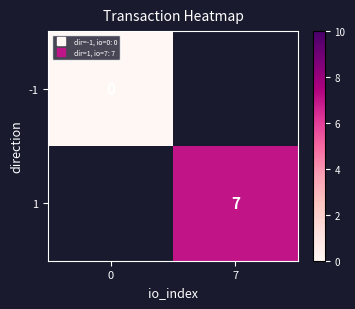

List the series in order of their overall mean, lowest first.

-1, 1